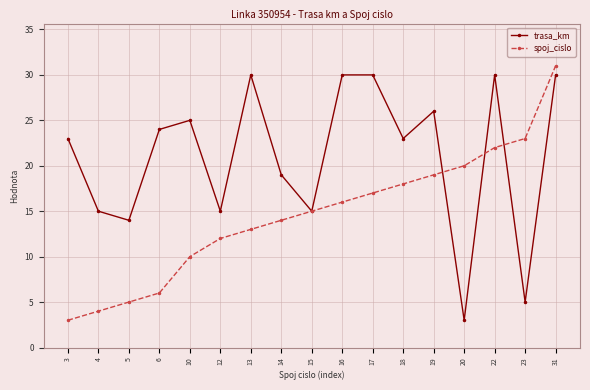

The trasa_km series shows 30 at 31. True or false?

True